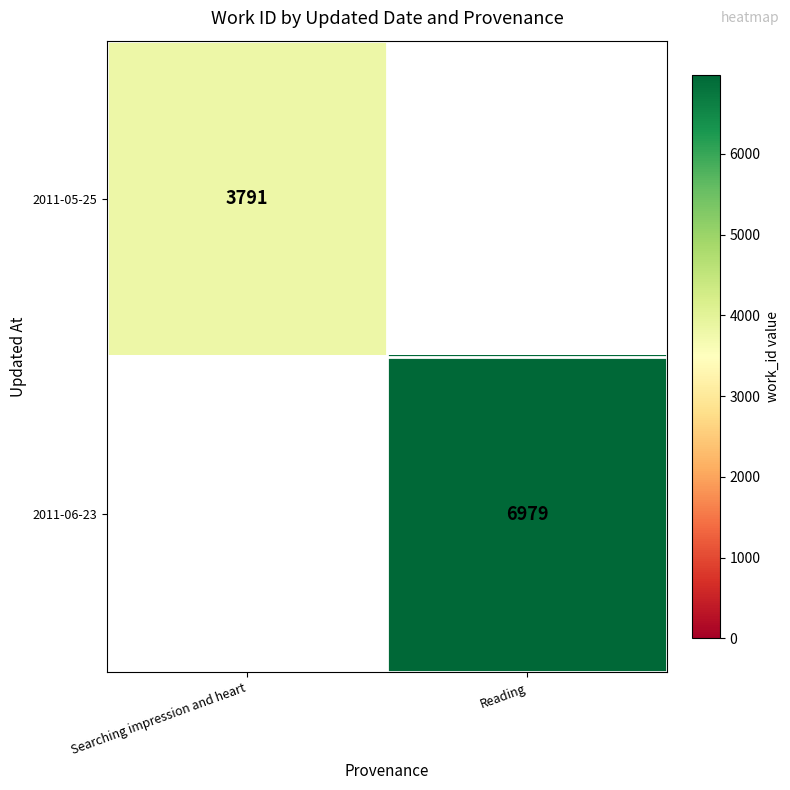

Between Searching impression and heart and Reading, which is larger?

Reading